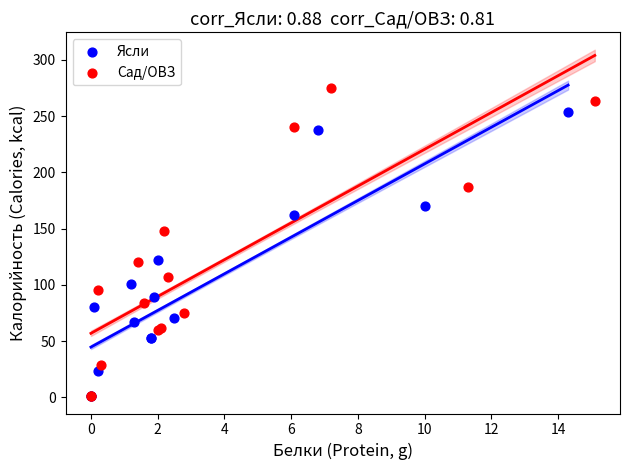

Which series has the largest Y range (max minus min)?

Сад/ОВЗ